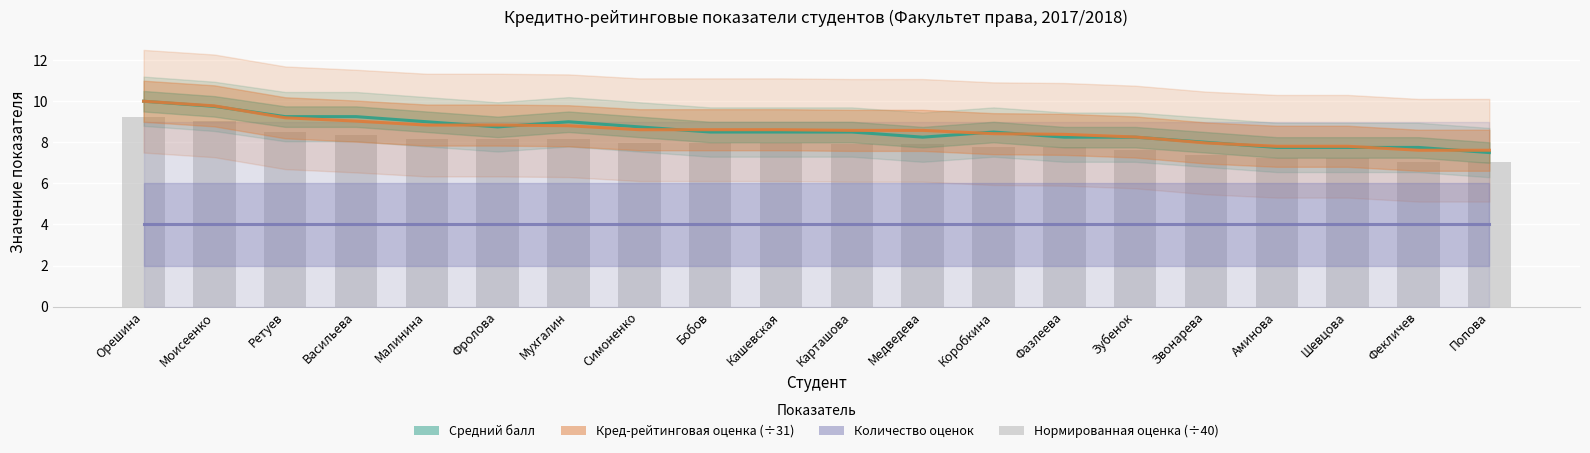

Between Звонарева and Фекличев, which is larger?

Звонарева